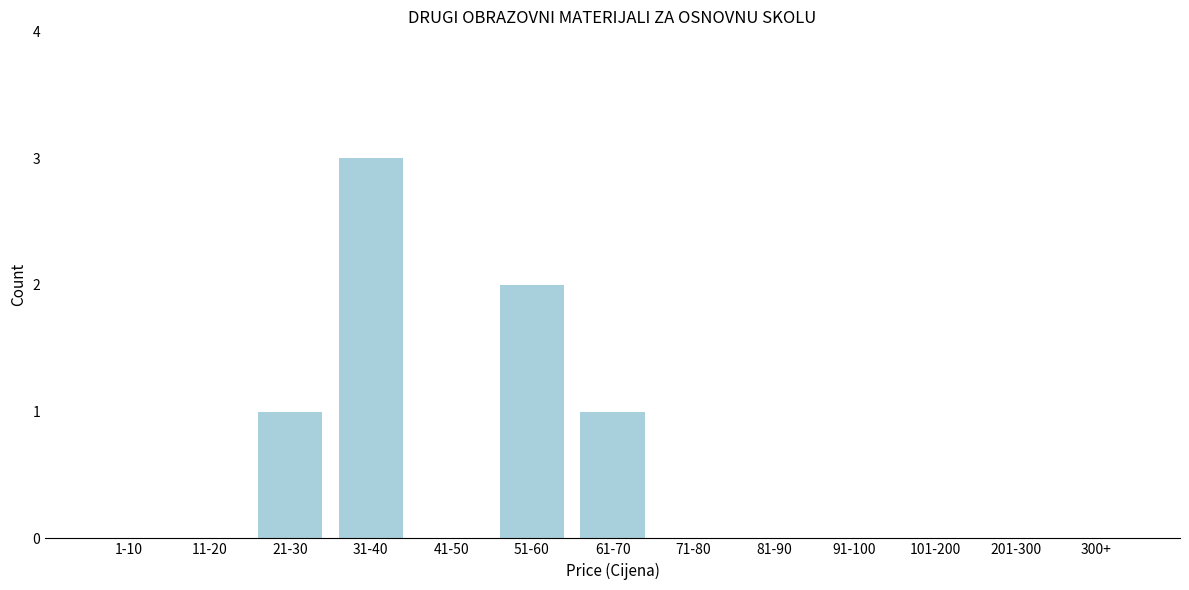

Reading left to right, what are all the values shown in this chart?

1-10=0	11-20=0	21-30=1	31-40=3	41-50=0	51-60=2	61-70=1	71-80=0	81-90=0	91-100=0	101-200=0	201-300=0	300+=0